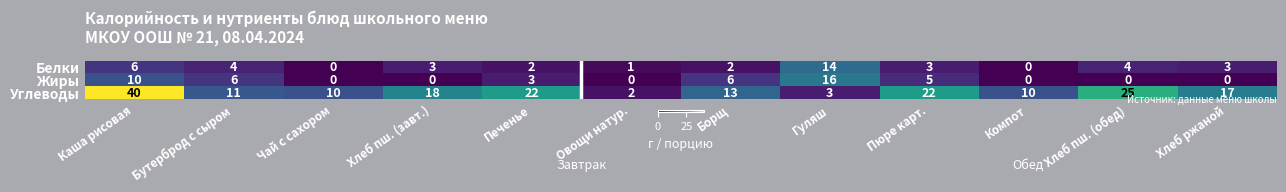

Between Печенье and Компот, which series saw the biggest shift?

Углеводы